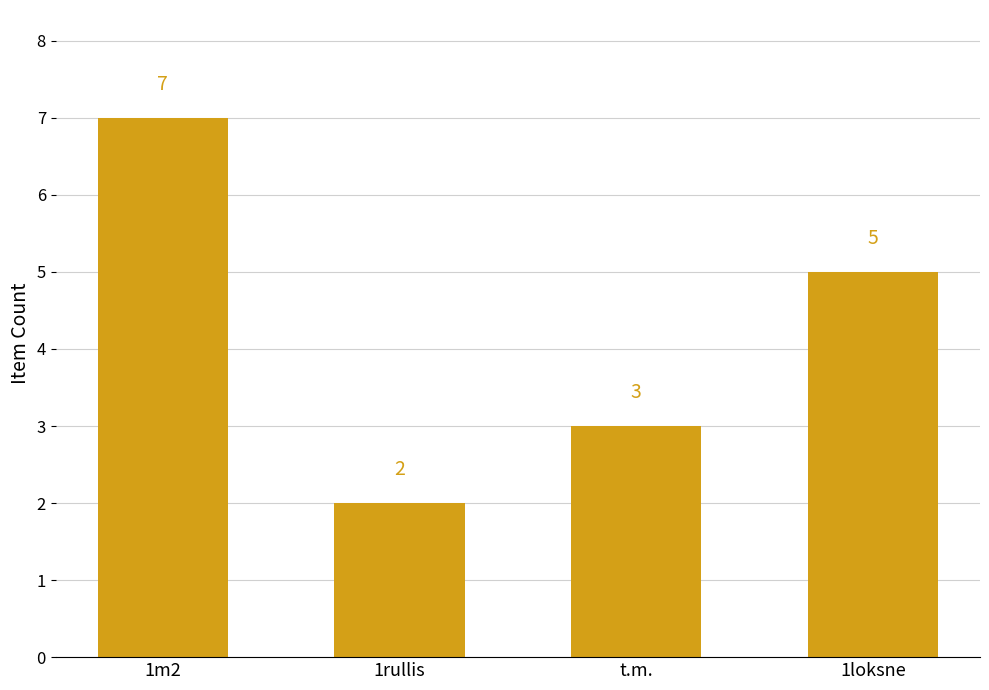

Are the bars grouped side by side (vs. stacked)?

No